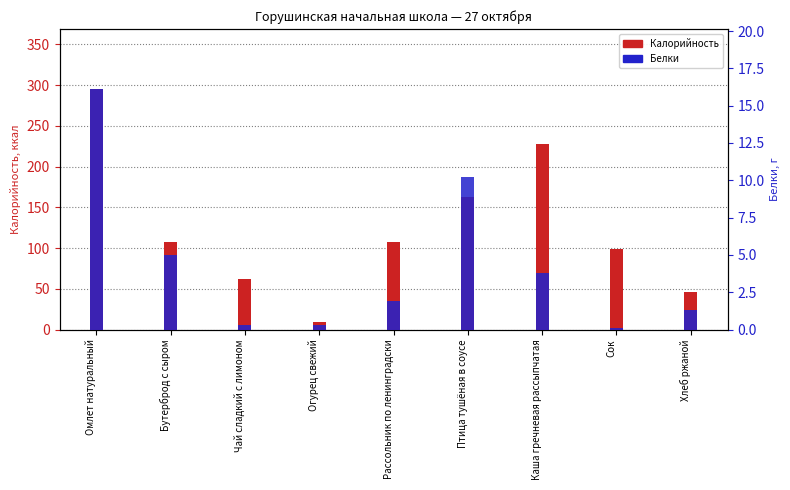

Read the Калорийность value at Чай сладкий с лимоном.

62.0